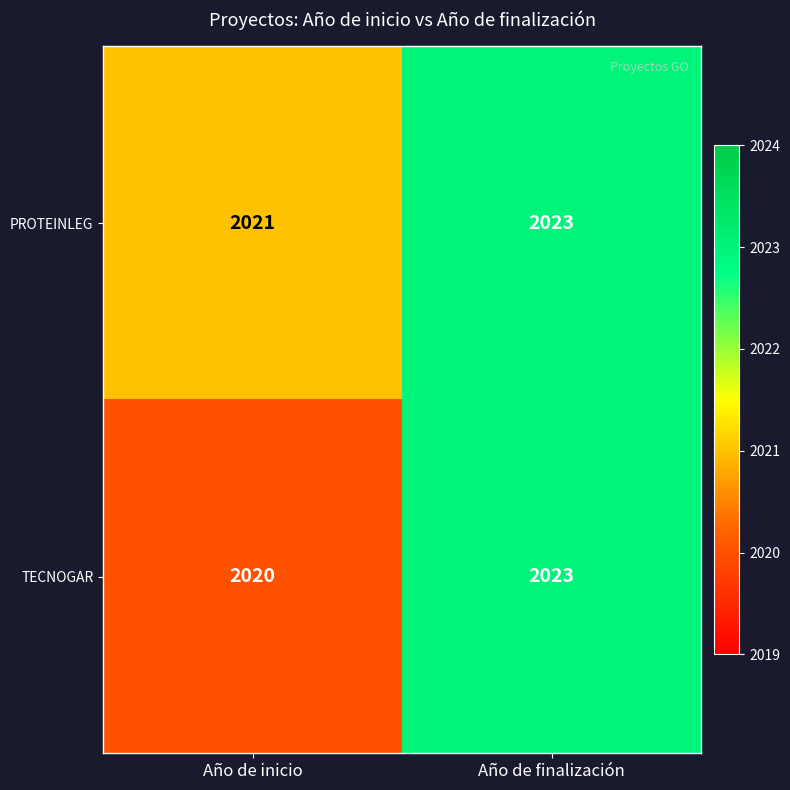

Reading left to right, what are all the values shown in this chart?

PROTEINLEG: Año de inicio=2021	Año de finalización=2023
TECNOGAR: Año de inicio=2020	Año de finalización=2023